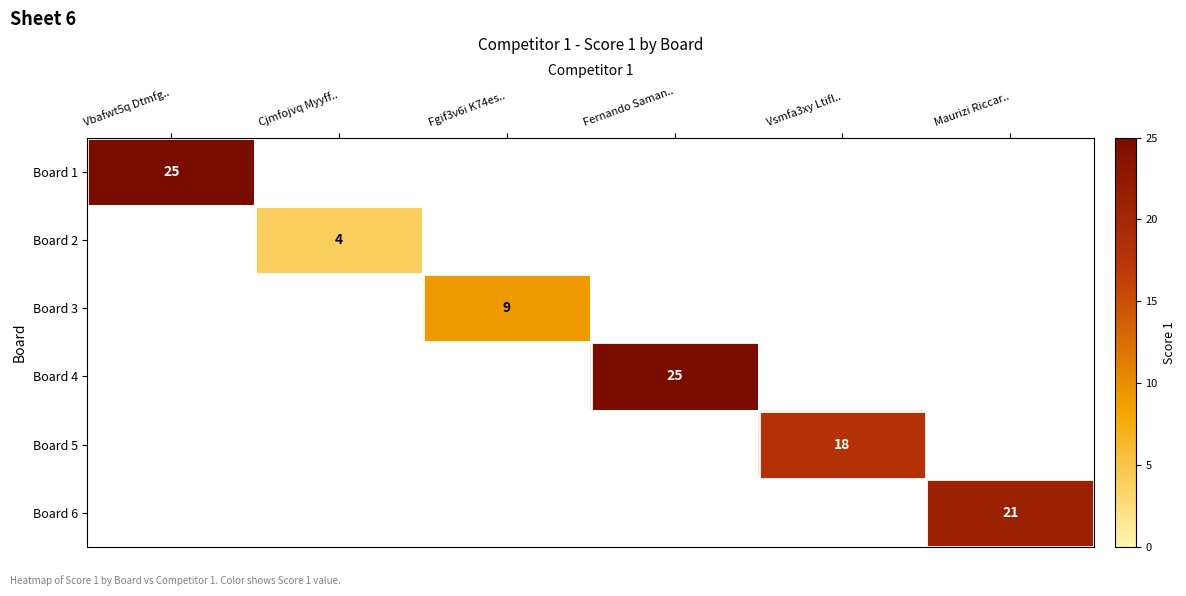

Between Maurizi Riccar.. and Fernando Saman.., which is larger?

Fernando Saman..